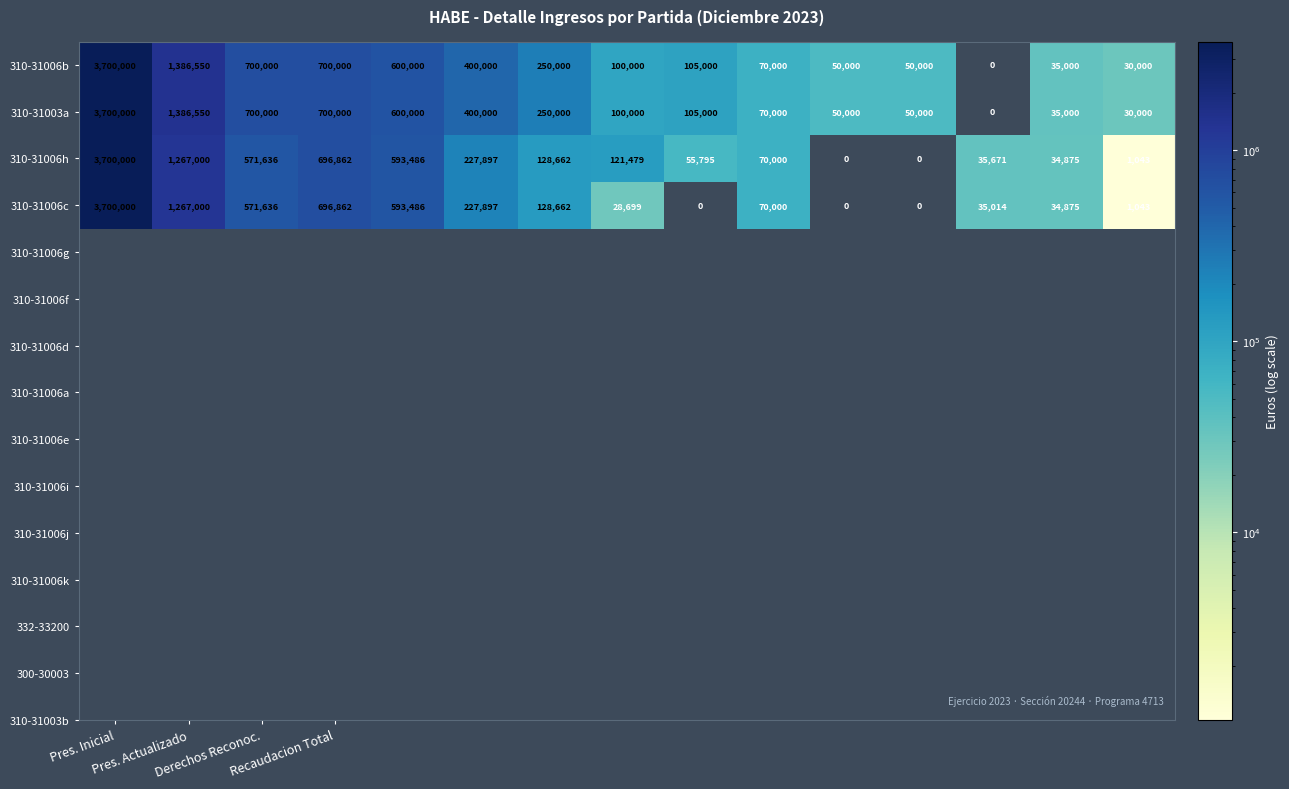

What is the maximum value for 310-31006b?

3700000